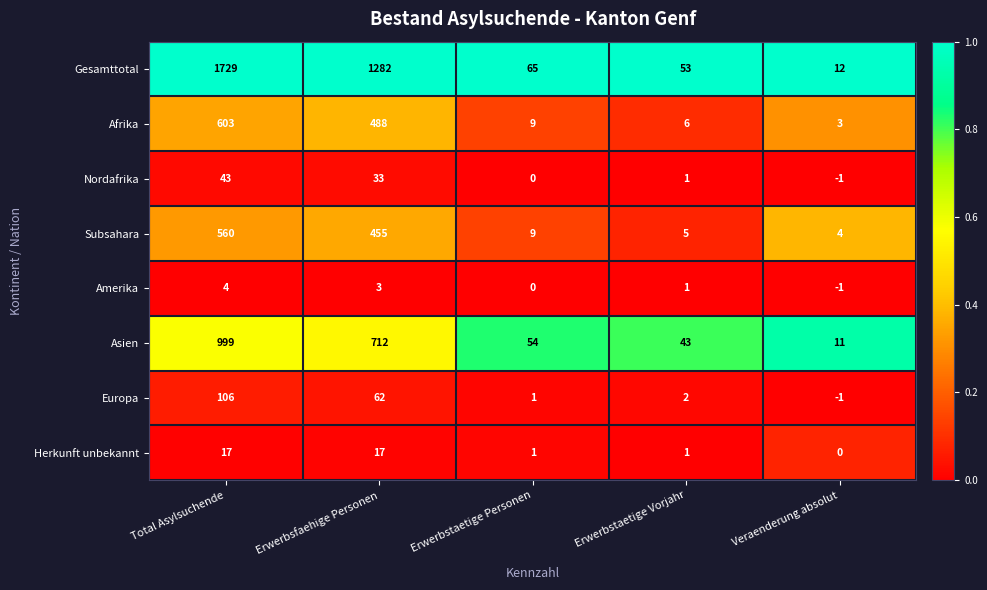

Rank the series at Total Asylsuchende from lowest to highest value.

Amerika, Herkunft unbekannt, Nordafrika, Europa, Subsahara, Afrika, Asien, Gesamttotal